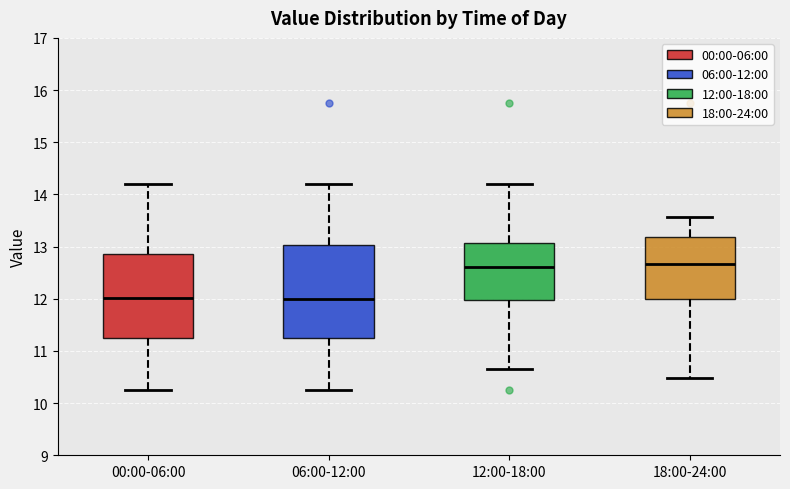

Where does the upper whisker of the box for 12:00-18:00 end on the y-axis? The values are not printed on the chart, so give them approximately, as read against the axis.

14.2